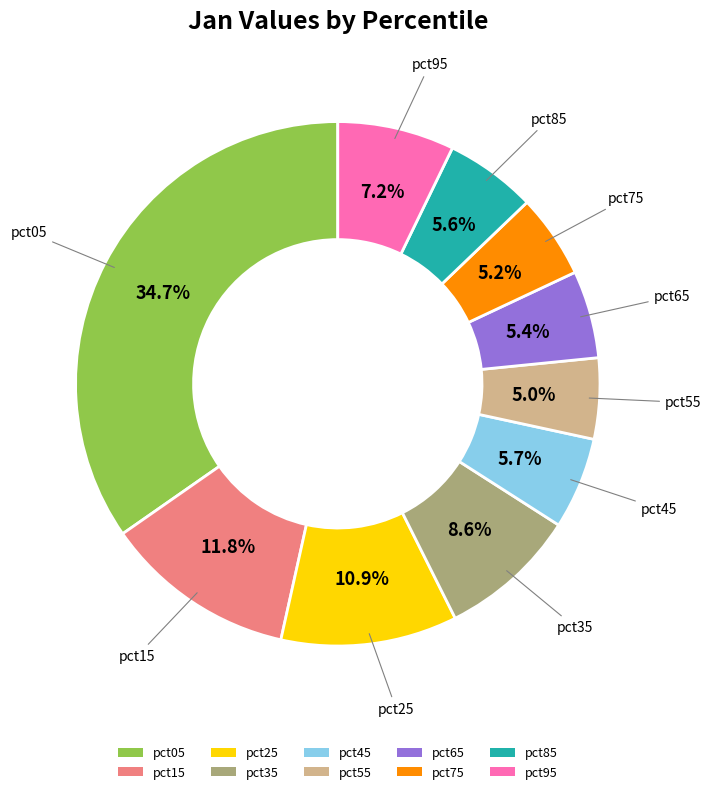

To the nearest percent, what is the combined percentage of pct25 and pct15?

23%